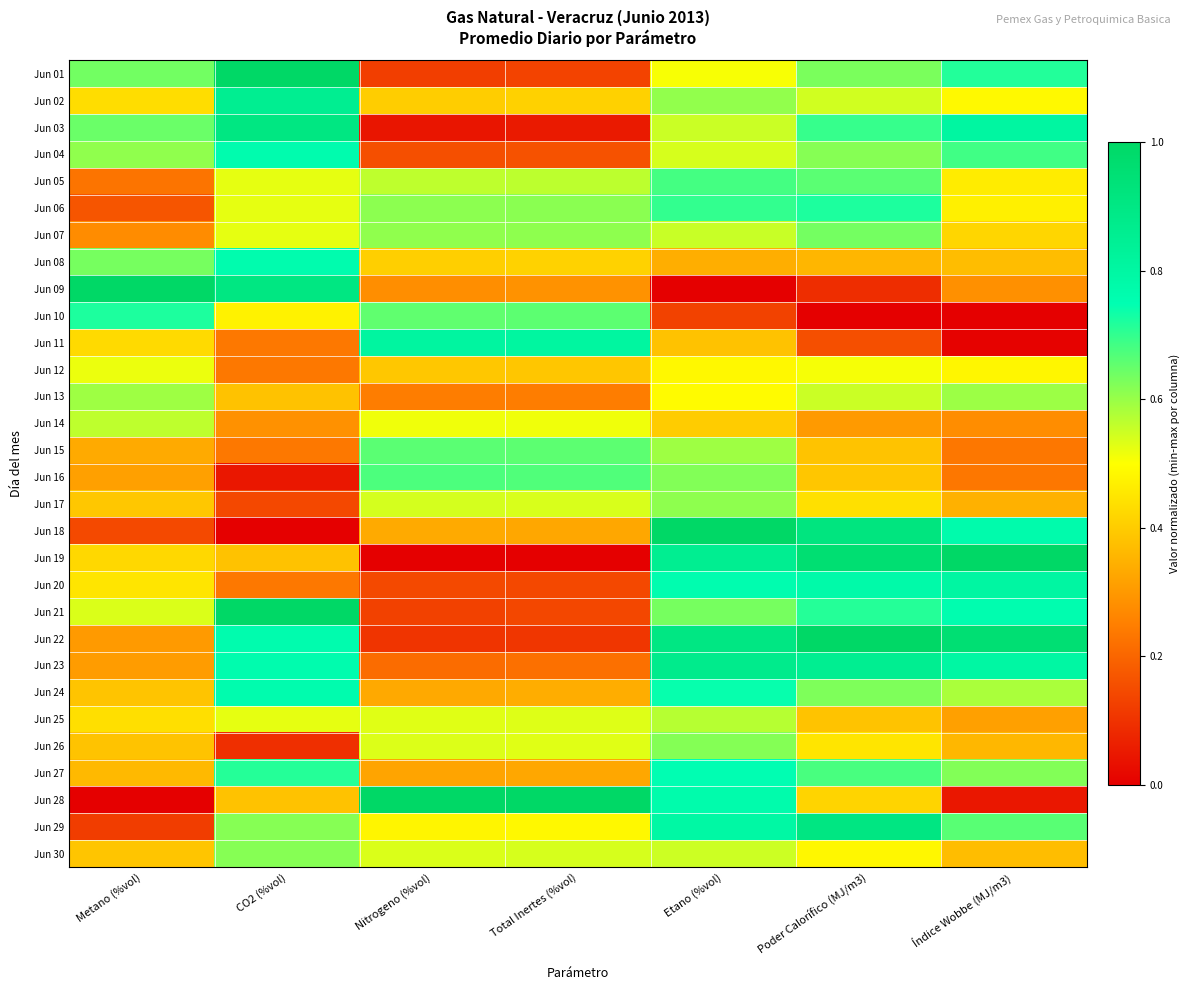

Rank the series at Metano (%vol) from highest to lowest value.

Jun 09, Jun 10, Jun 03, Jun 01, Jun 08, Jun 04, Jun 13, Jun 14, Jun 21, Jun 12, Jun 20, Jun 25, Jun 02, Jun 11, Jun 19, Jun 17, Jun 30, Jun 24, Jun 26, Jun 27, Jun 15, Jun 16, Jun 23, Jun 22, Jun 07, Jun 05, Jun 06, Jun 18, Jun 29, Jun 28